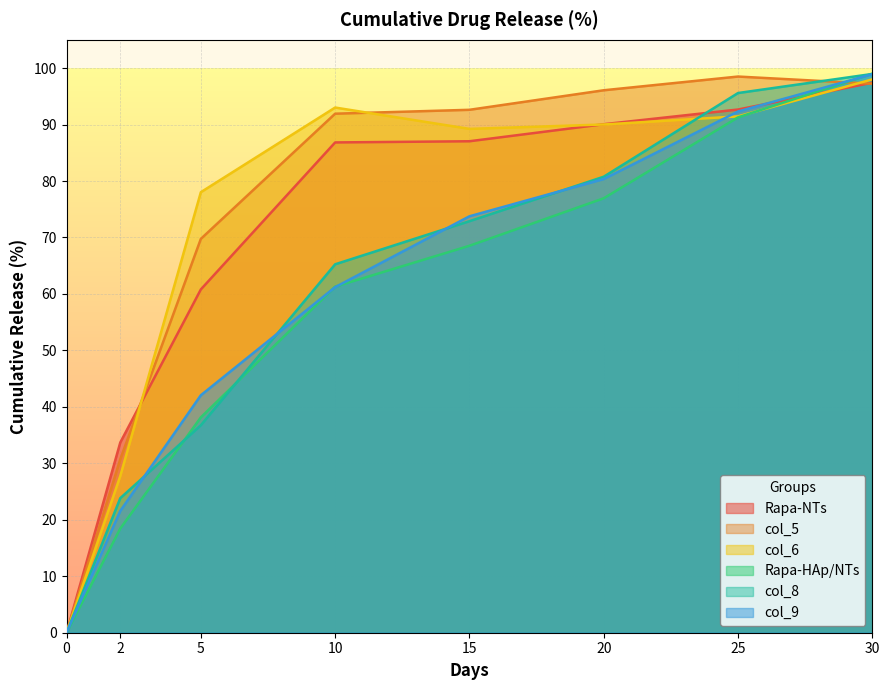

After their last crossing, which series has the higher values: col_9 or Rapa-HAp/NTs?

Rapa-HAp/NTs